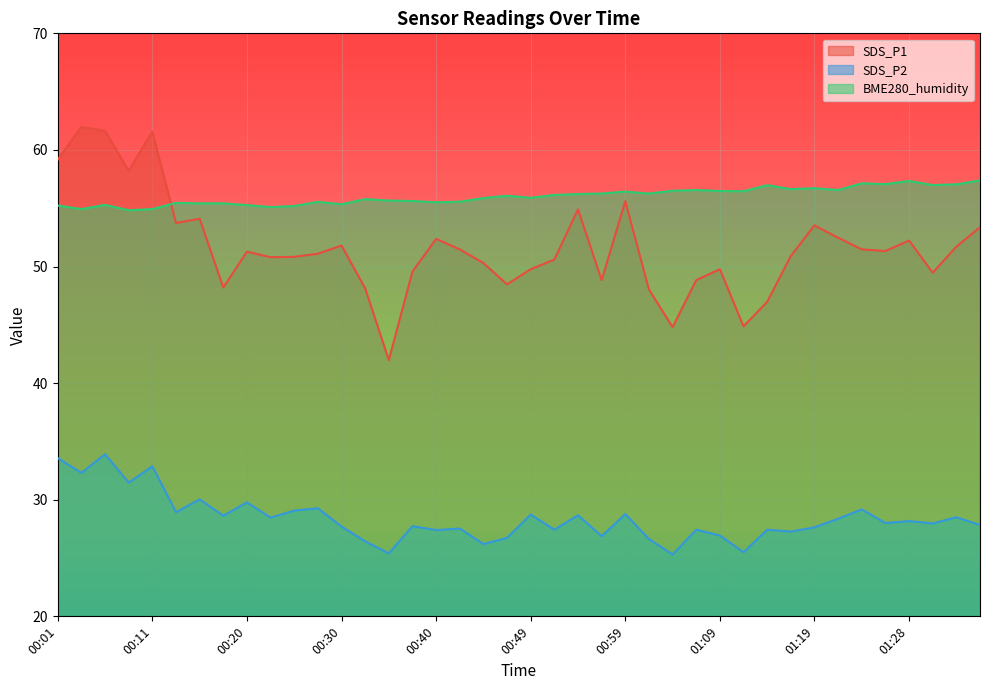

What is the maximum value for SDS_P1?

62.0